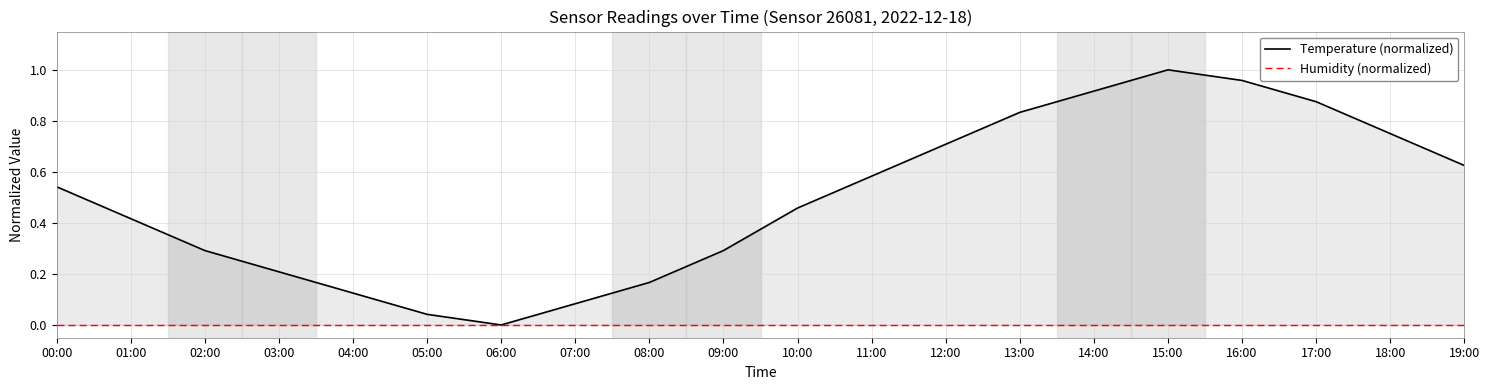

Between 00:00 and 04:00, which is larger?

00:00